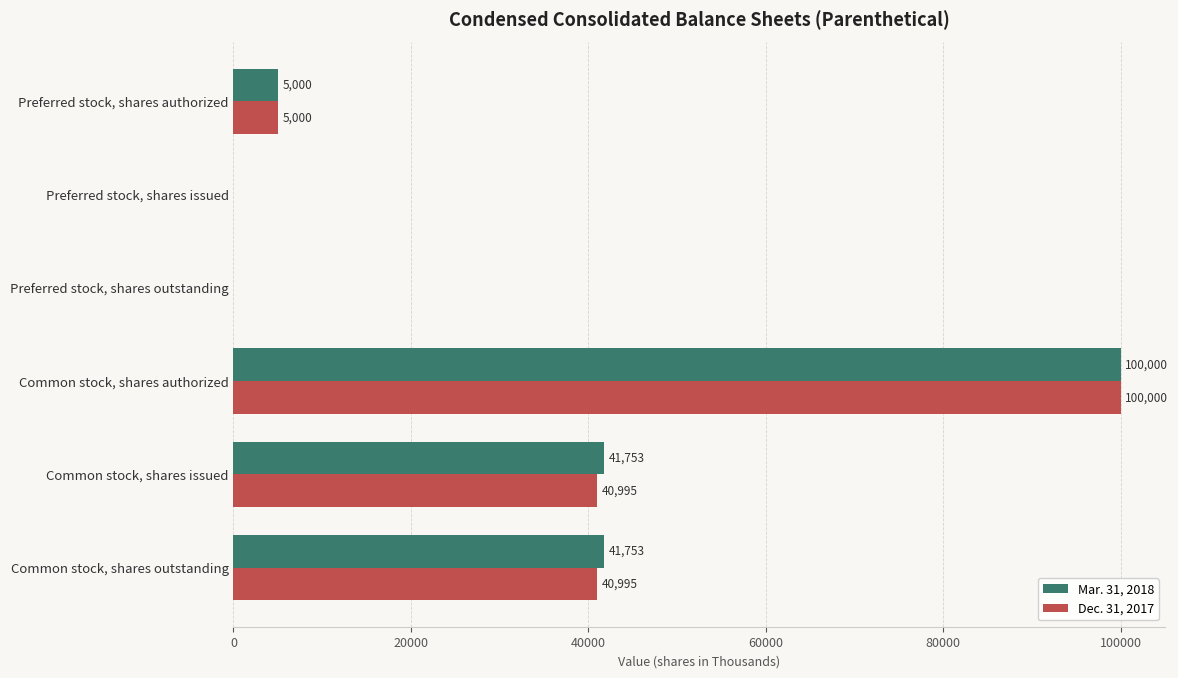

Is the value of Dec. 31, 2017 at Preferred stock, shares issued greater than the value of Mar. 31, 2018 at Common stock, shares authorized?

No